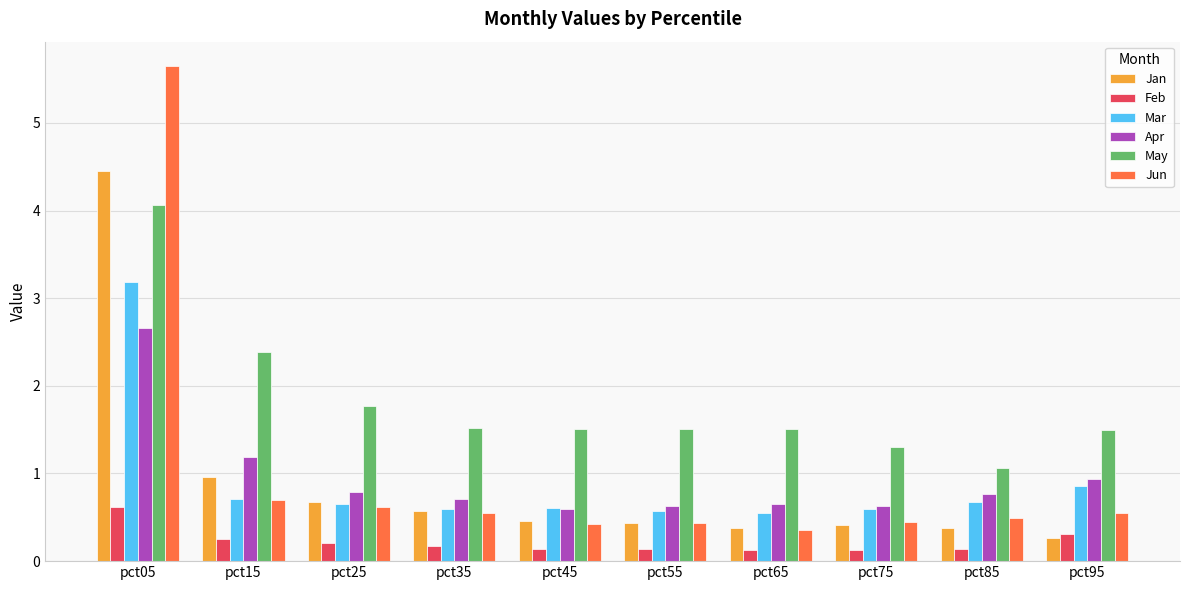

What is the sum of all Mar values?

9.0